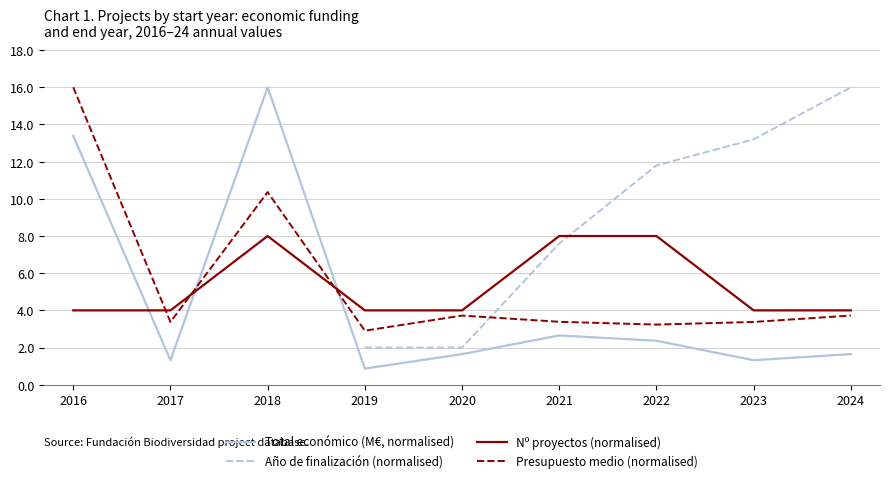

At which label does Año de finalización (normalised) reach its peak?

2024